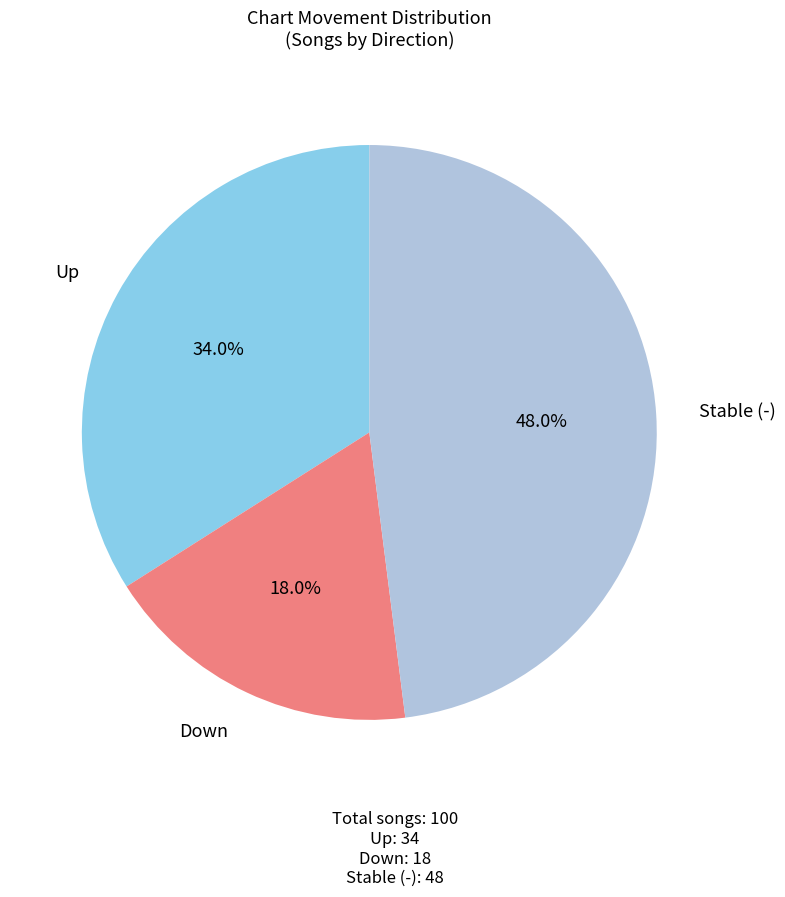

Does any single category account for the majority?

No